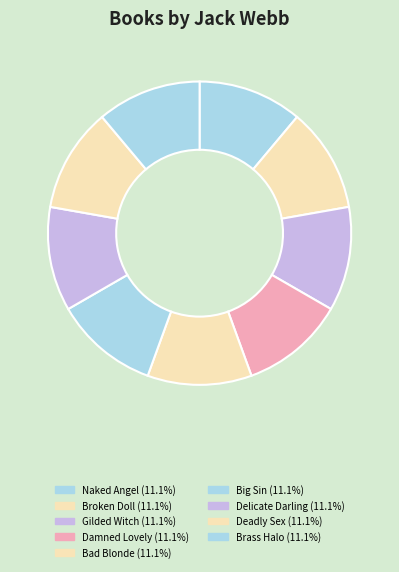

How many segments does this pie chart have?

9